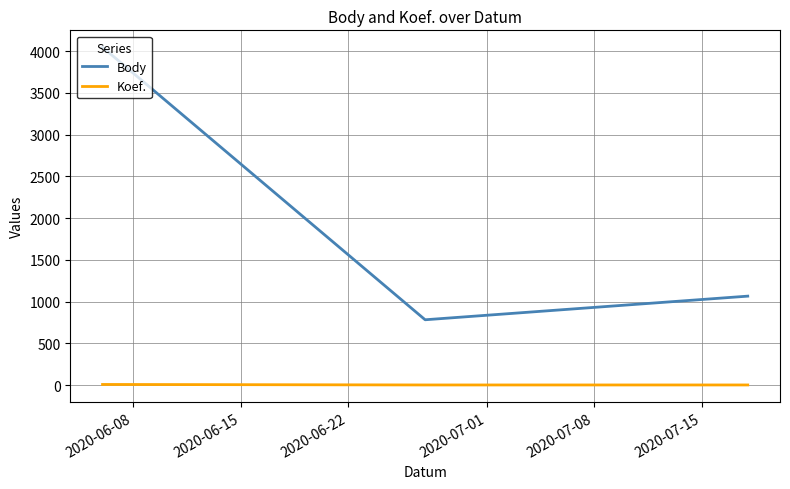

Which series has the largest range (max minus min)?

Body